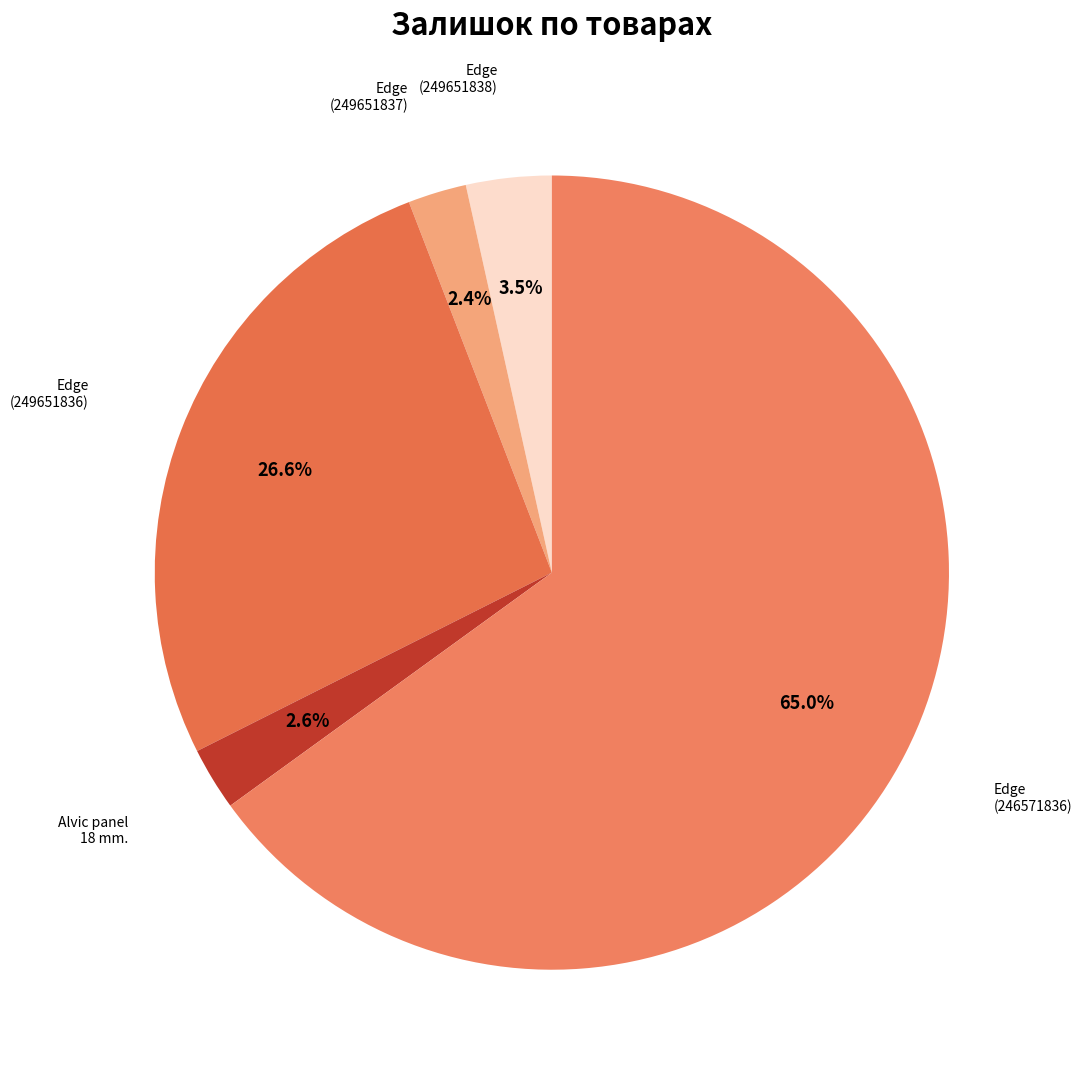

To the nearest percent, what is the average slice percentage?

20%